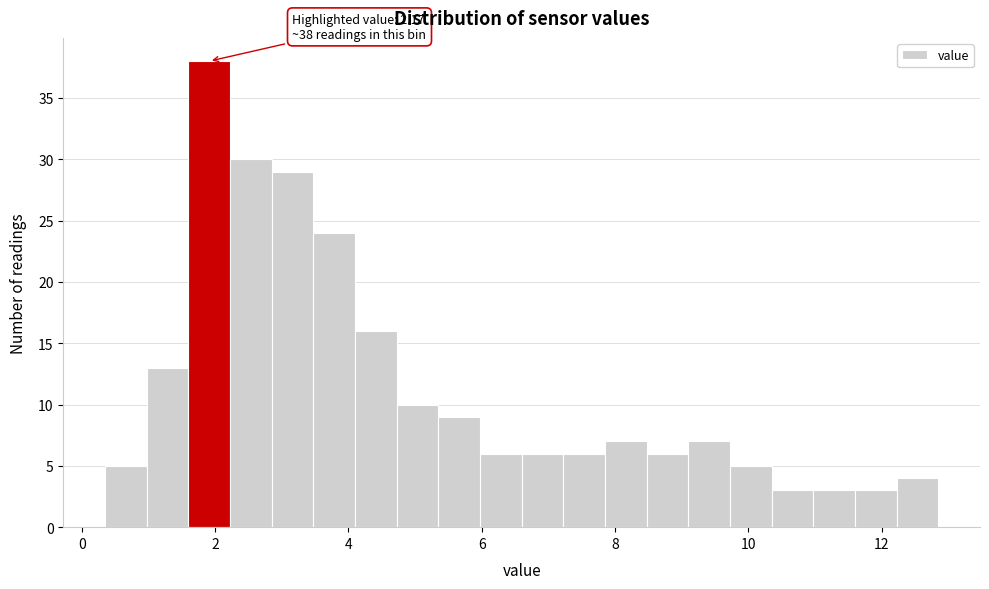

Around what value on the x-axis is the tallest bar? Give the approximate position of its centre, as read against the axis.

2.0